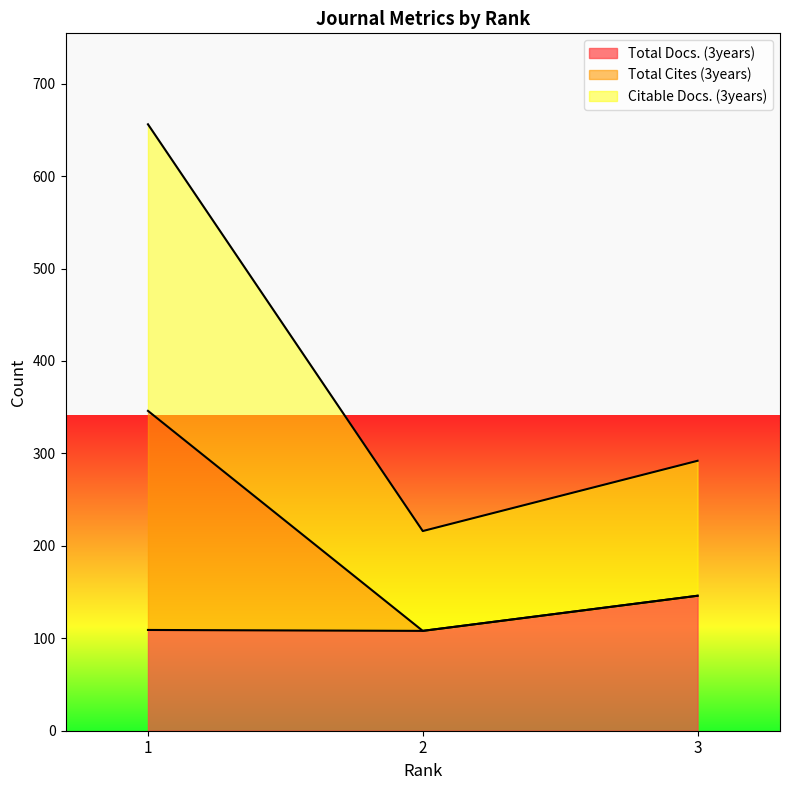

The Citable Docs. (3years) series shows 292 at 3. True or false?

True